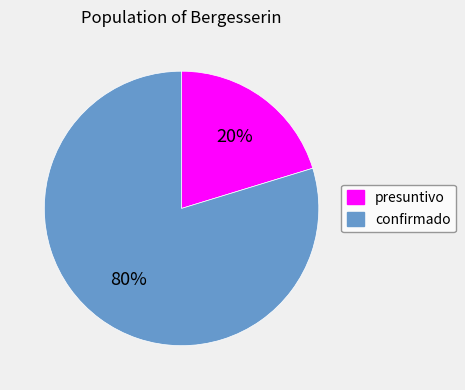

Rank the categories by value from lowest to highest.

presuntivo, confirmado